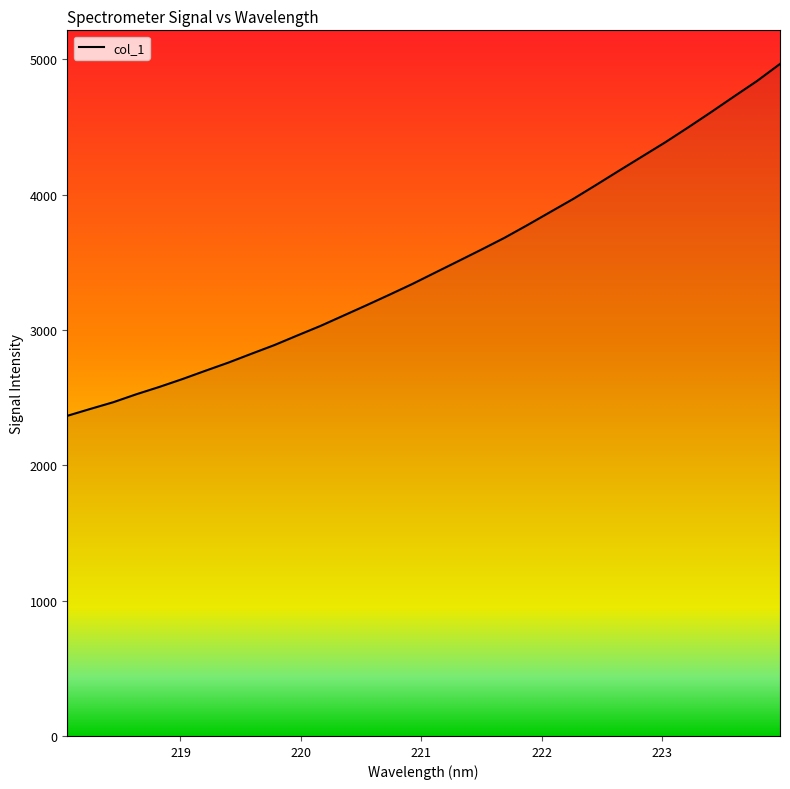

What is the smallest value displayed?

2365.2